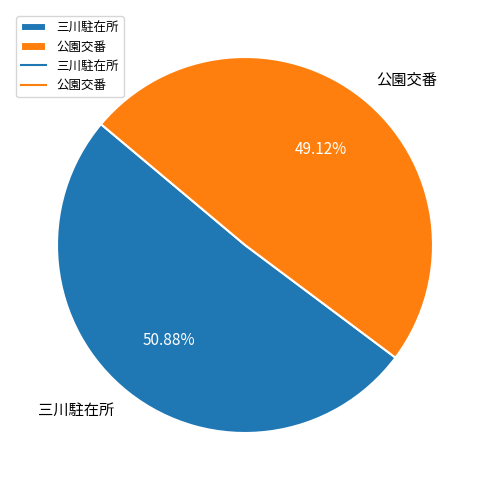

The 三川駐在所 slice represents 51% of the pie. True or false?

True